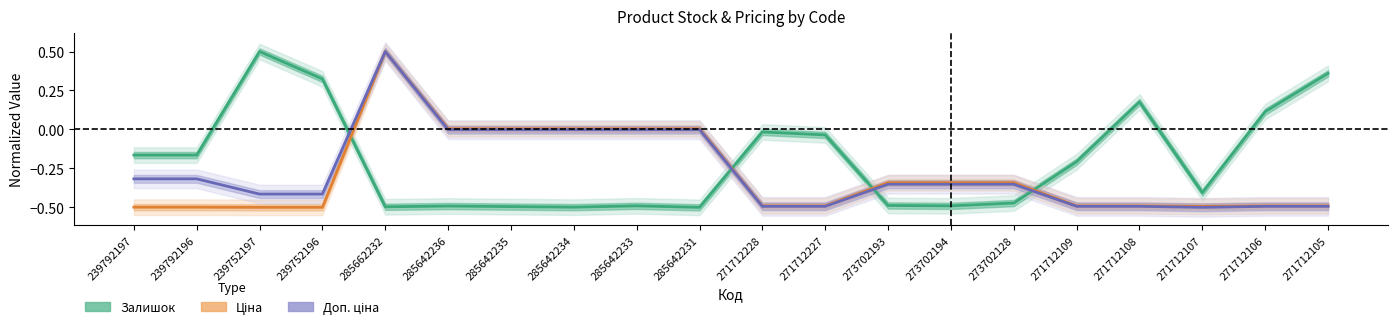

What is the label of the 14th point from the left?

273702194